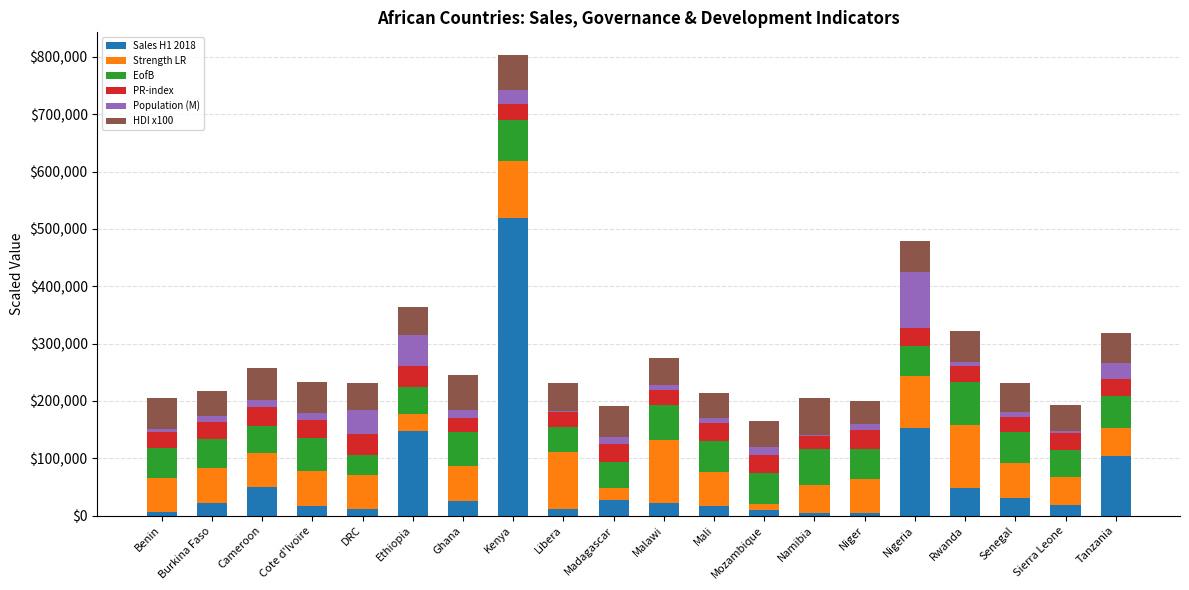

Does the chart contain stacked bars?

Yes